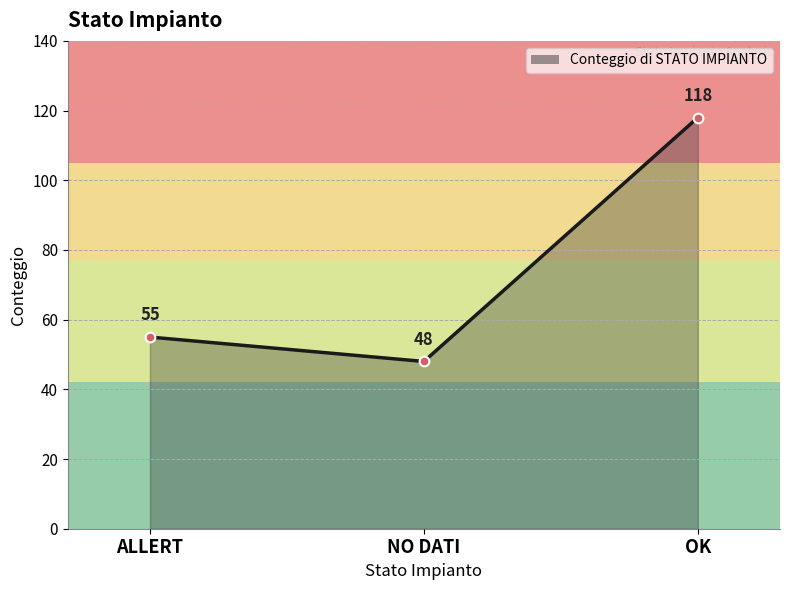

What is the difference between the maximum and minimum values?

70